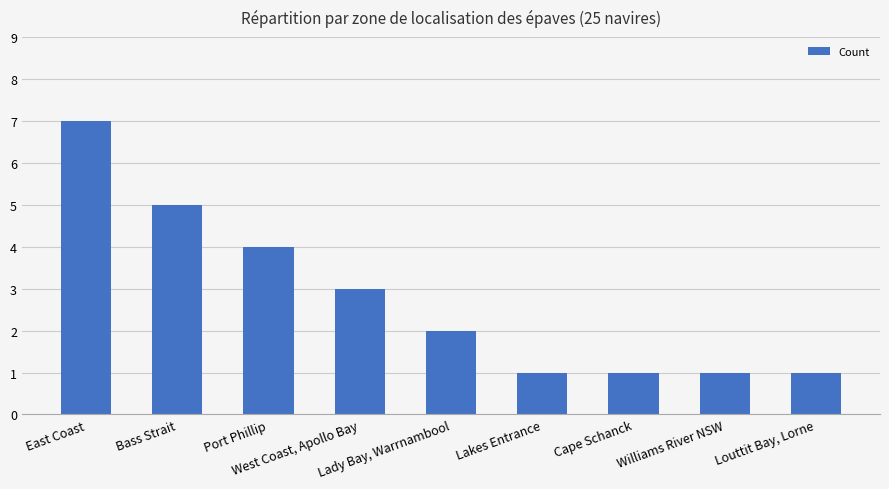

Which category has the highest value across all series?

East Coast